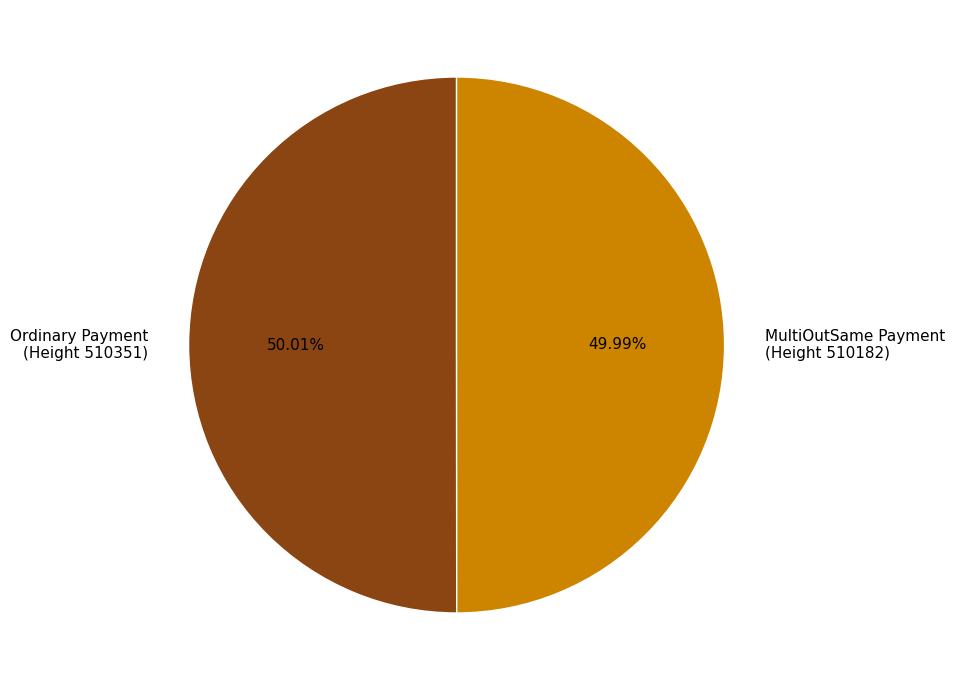

Is the sum of MultiOutSame Payment (Height 510182) and Ordinary Payment (Height 510351) greater than half?

Yes